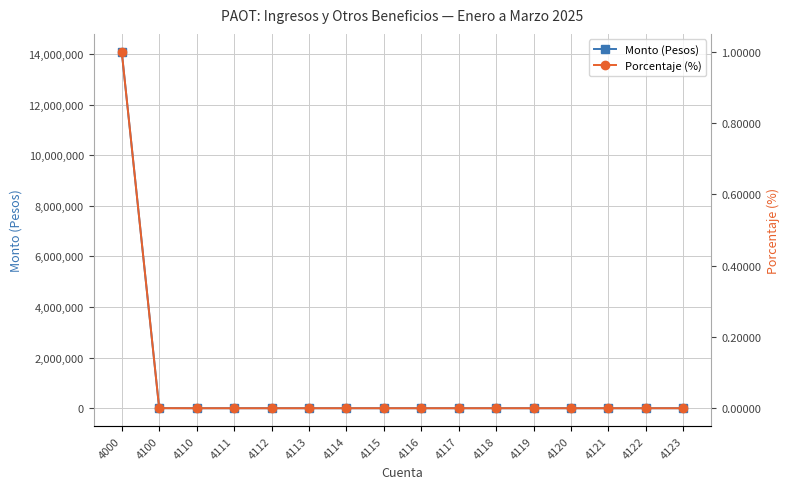

True or false: Porcentaje (%) and Monto (Pesos) intersect in this chart.

False